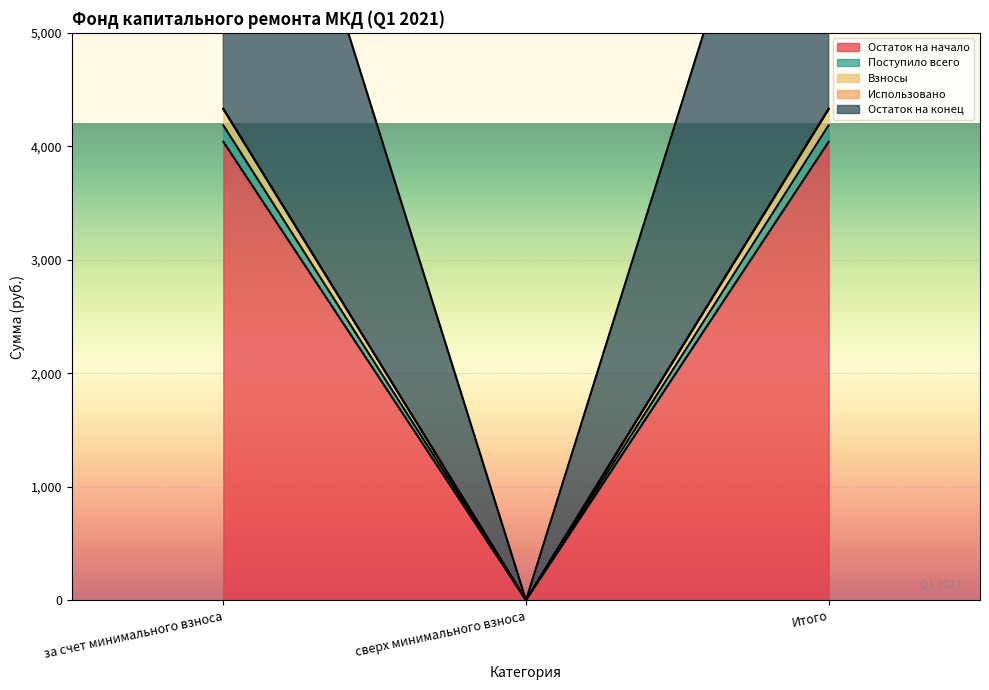

What is the highest value of the Взносы series?

4330.0